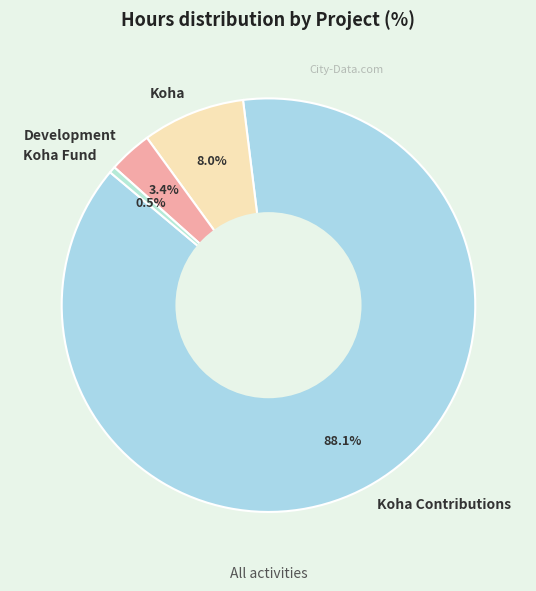

Do Koha Contributions and Koha Fund together represent more than half of the pie?

Yes